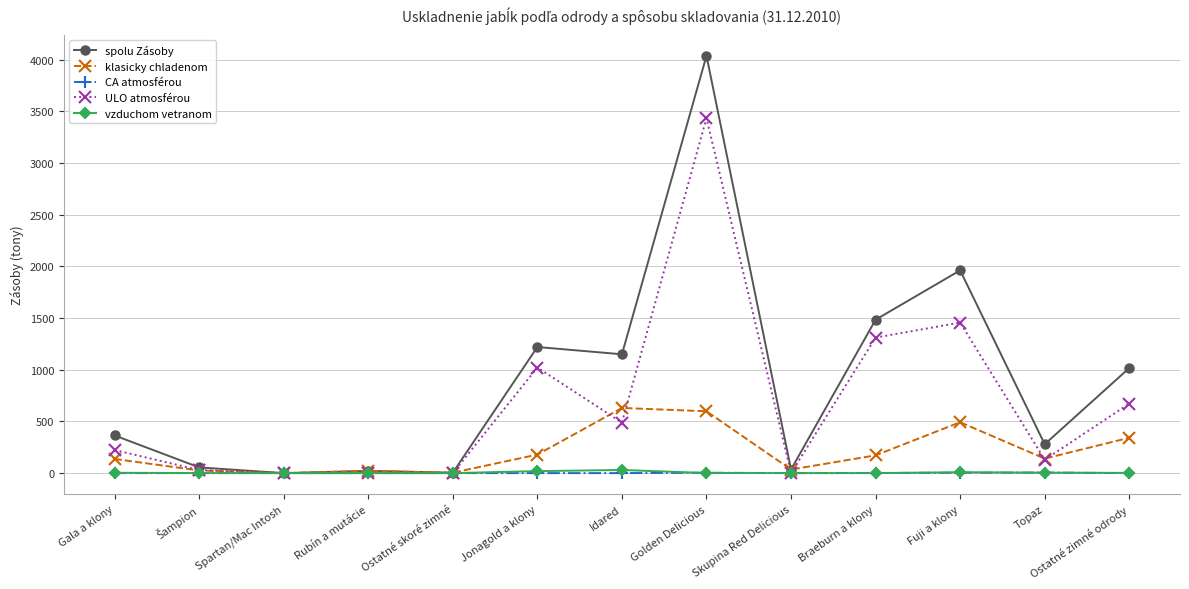

What is the label of the 11th point from the left?

Fuji a klony